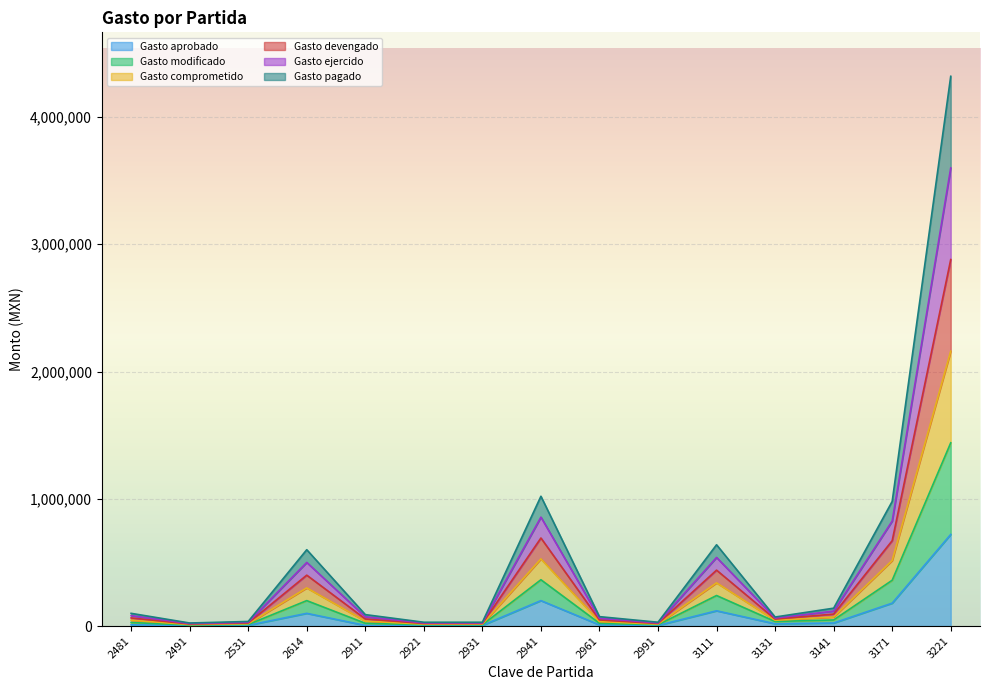

What is the value of the Gasto ejercido point at the 12th from the left?

54856.0